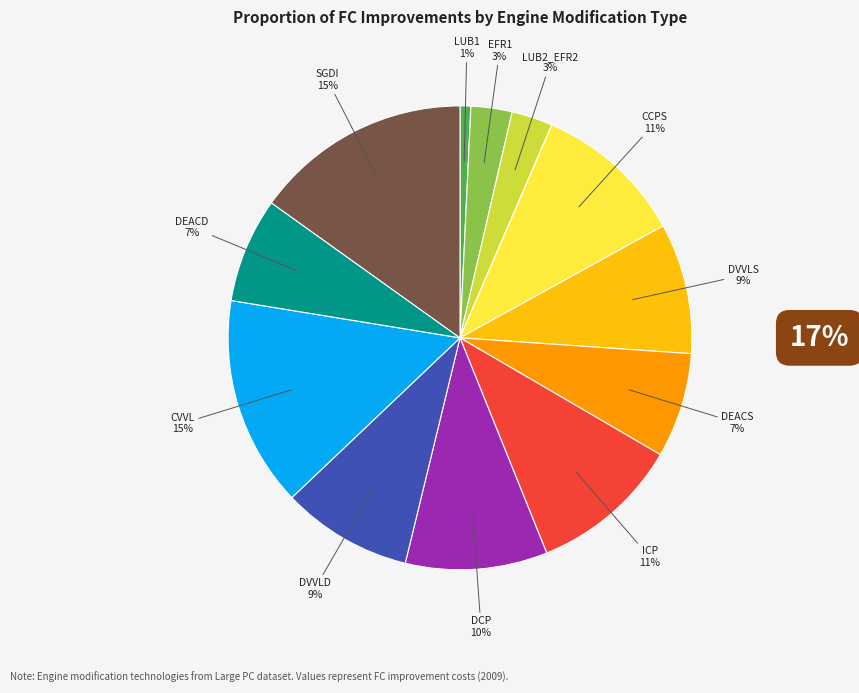

To the nearest percent, what is the difference between the largest and smallest slice percentages?

14%